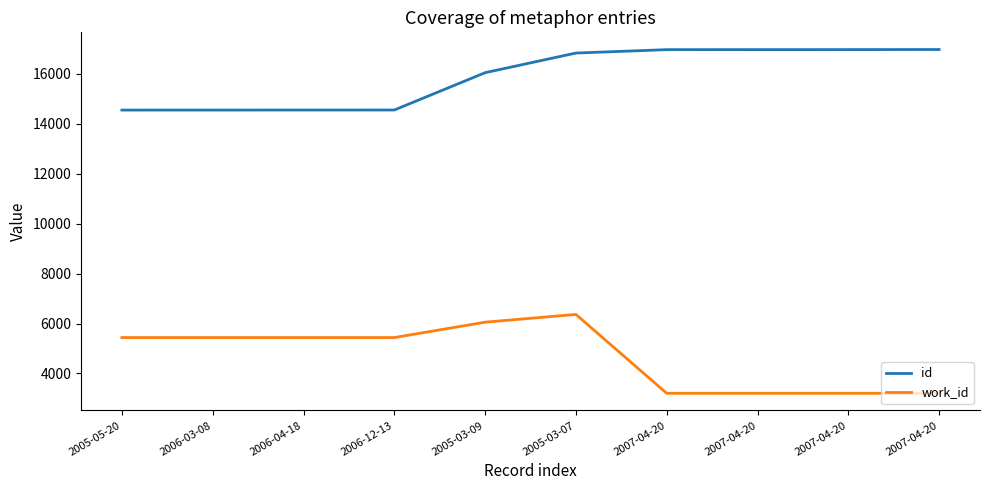

Is this an area chart (filled region under the line)?

No